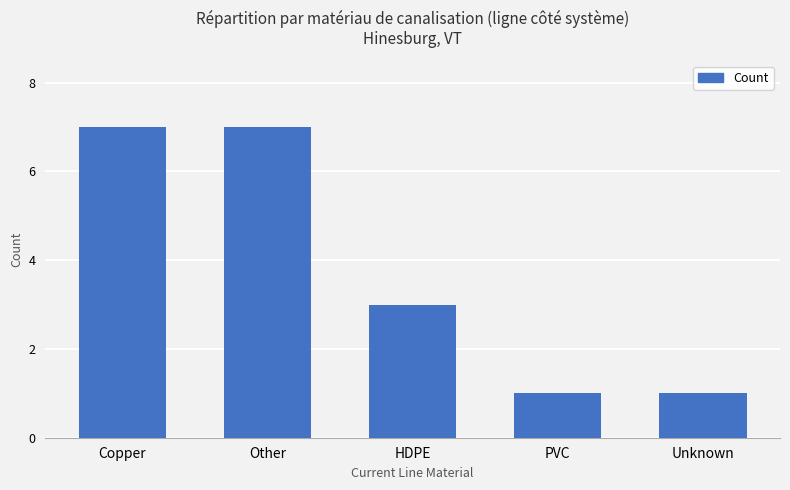

Are the bars grouped side by side (vs. stacked)?

No